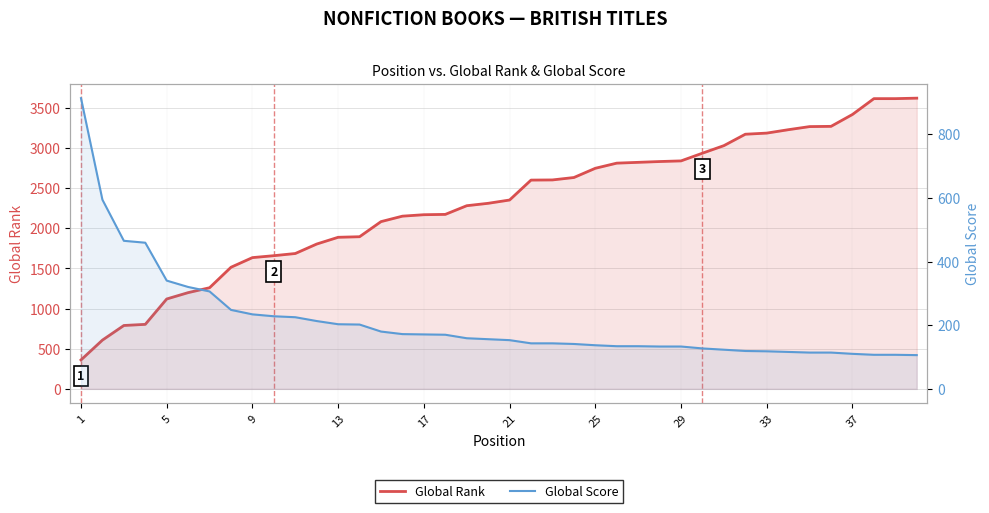

What is the minimum value shown in the chart?

106